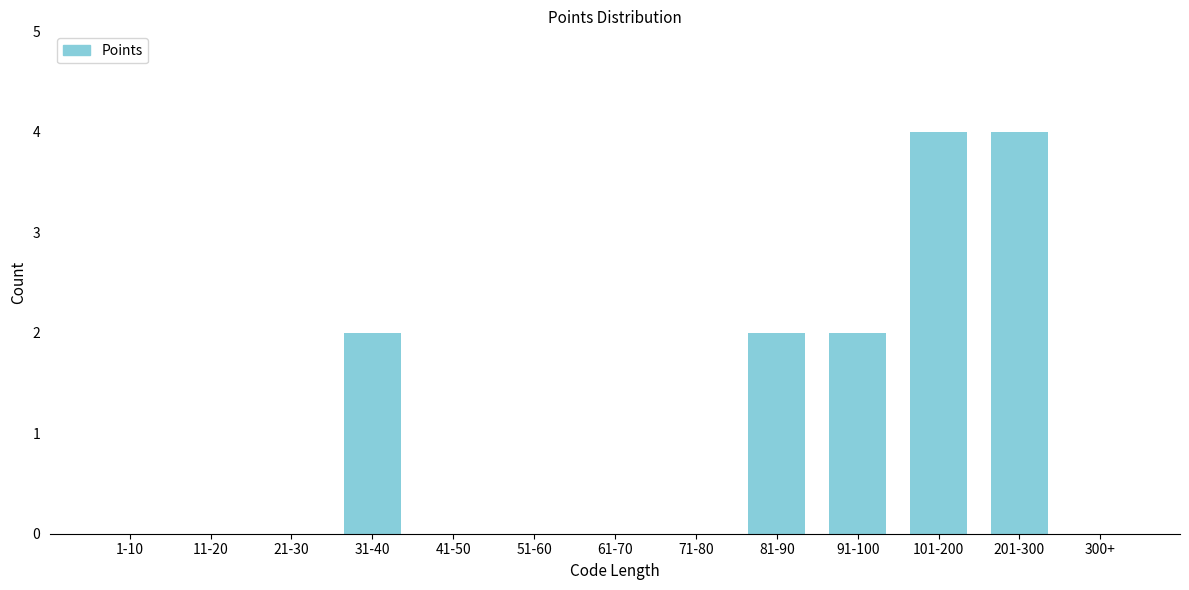

Reading left to right, what are all the values shown in this chart?

1-10=0	11-20=0	21-30=0	31-40=2	41-50=0	51-60=0	61-70=0	71-80=0	81-90=2	91-100=2	101-200=4	201-300=4	300+=0